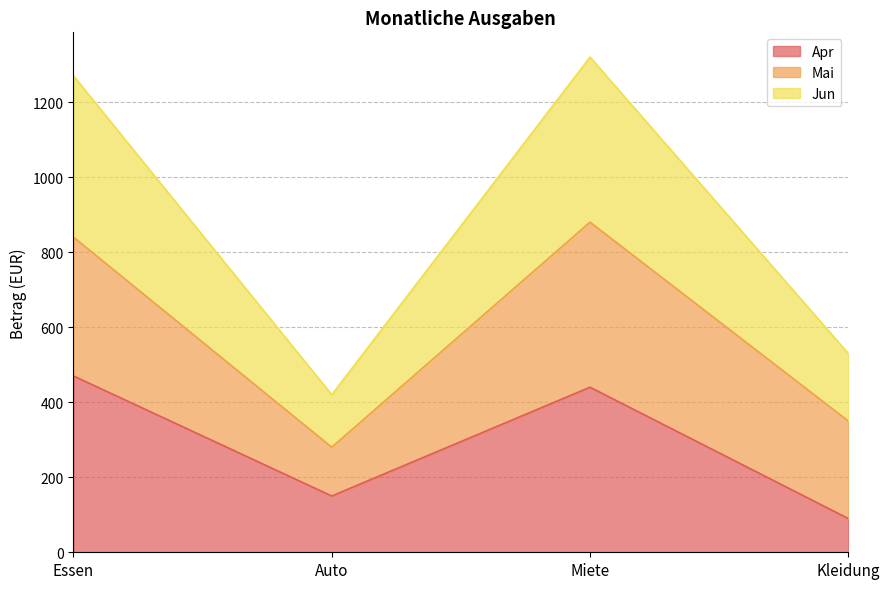

Is it true that Apr equals 113 at Miete?

False